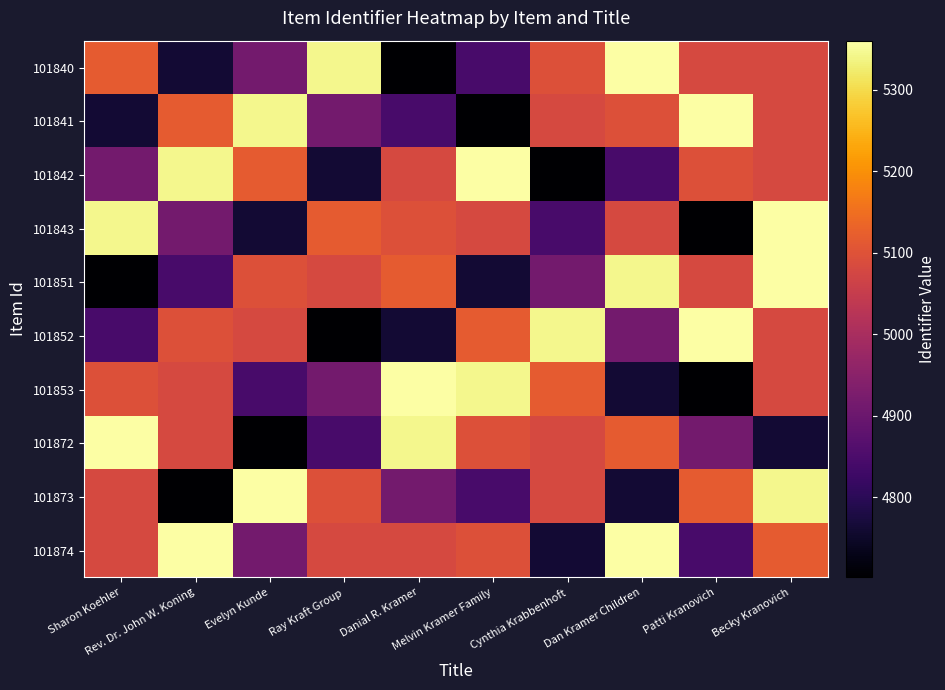

How many distinct data groups are displayed?

10